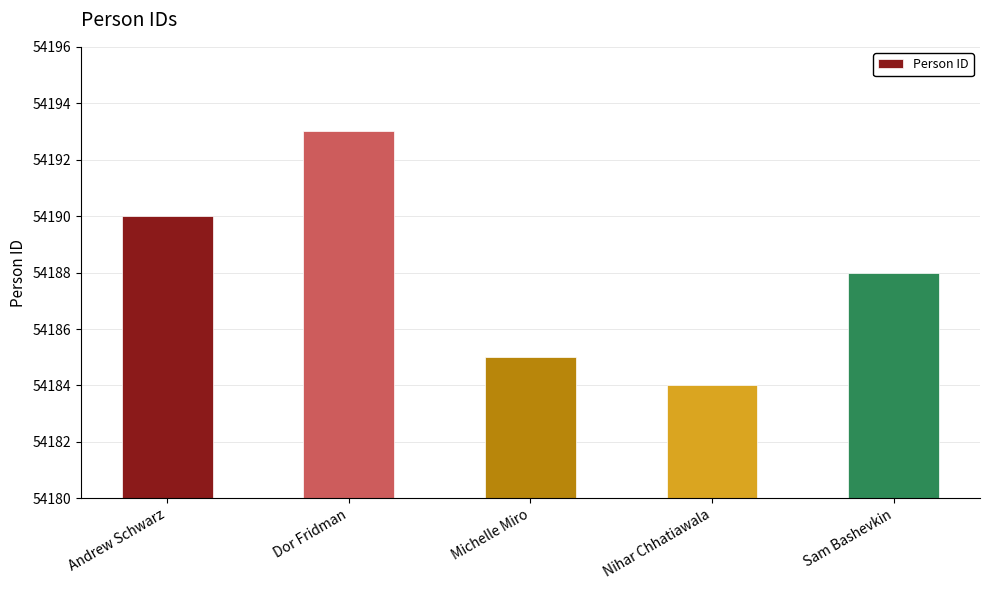

Reading left to right, what are all the values shown in this chart?

Andrew Schwarz=54190	Dor Fridman=54193	Michelle Miro=54185	Nihar Chhatiawala=54184	Sam Bashevkin=54188